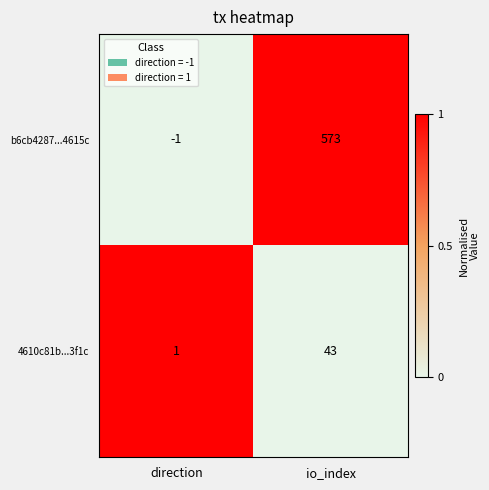

Which series has the largest total across all categories?

b6cb4287...4615c